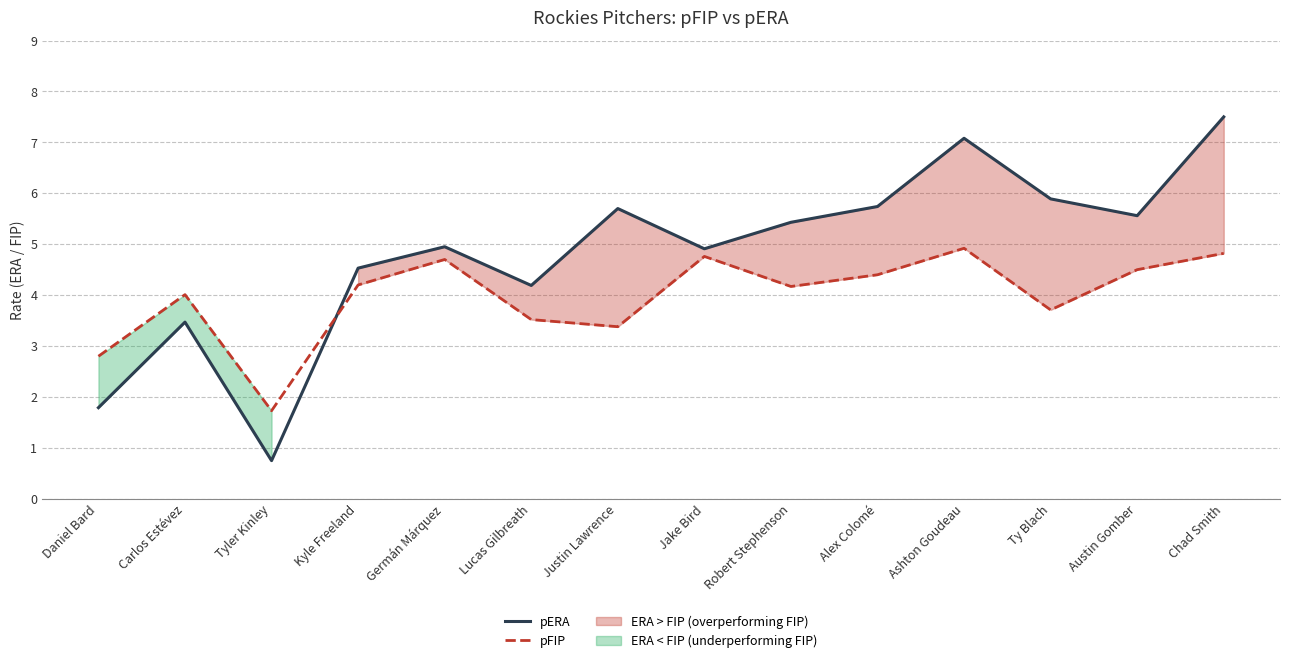

Where is the first local minimum for pFIP?

Tyler Kinley